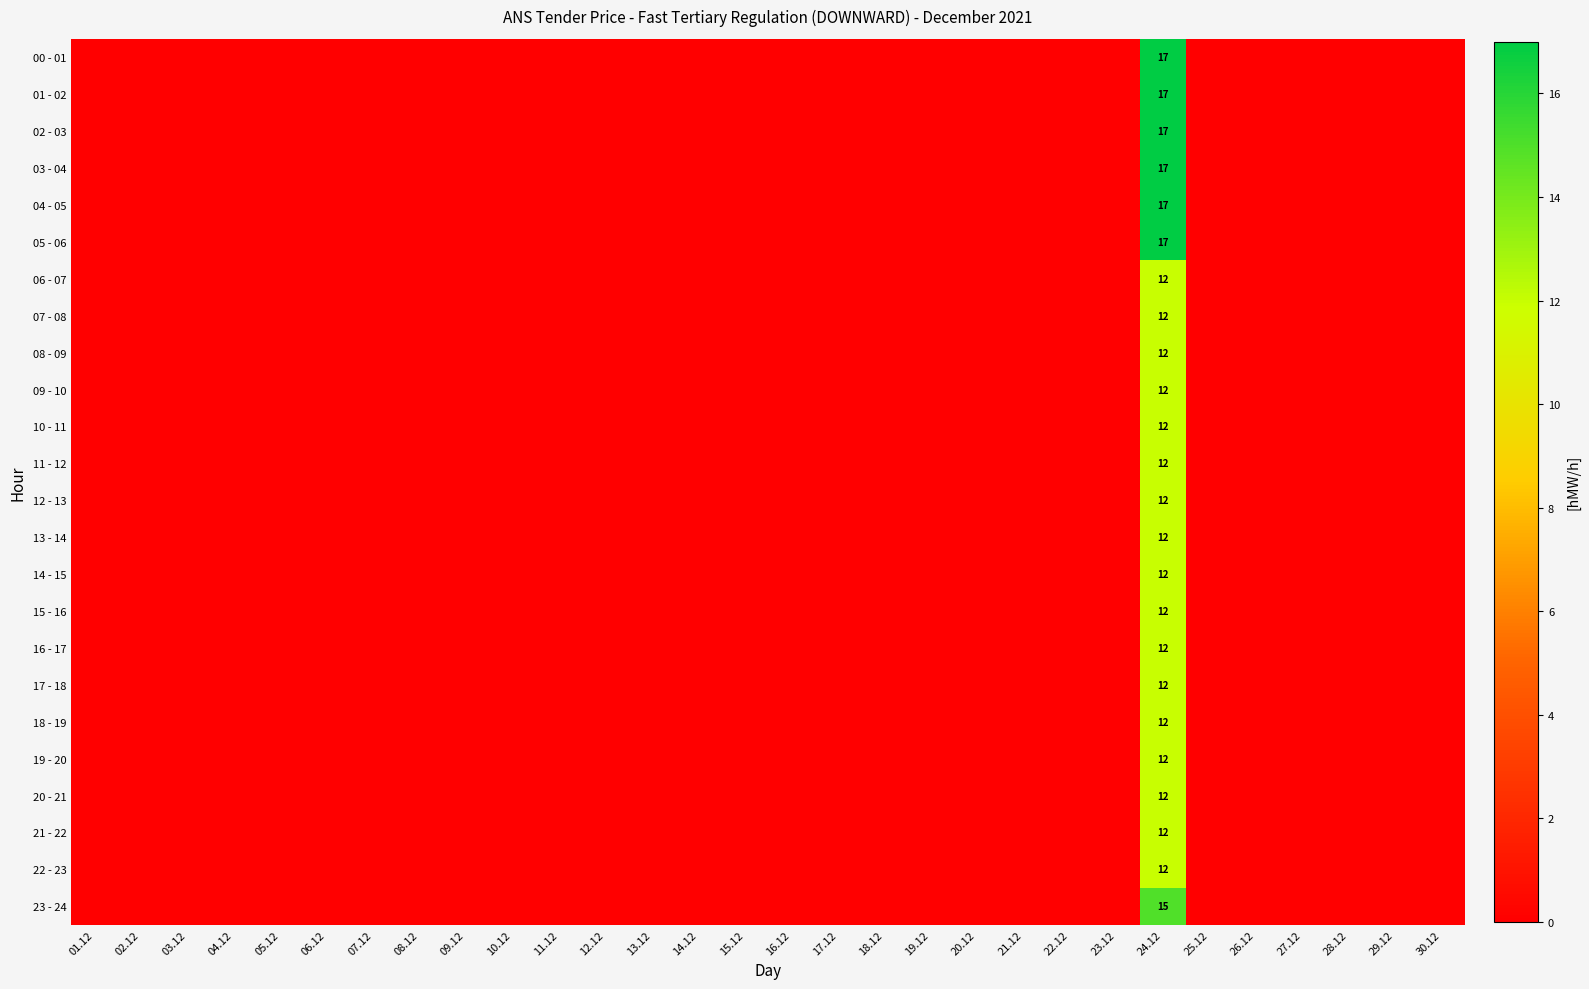

What is the spread (max minus min) of values at 24.12?

5